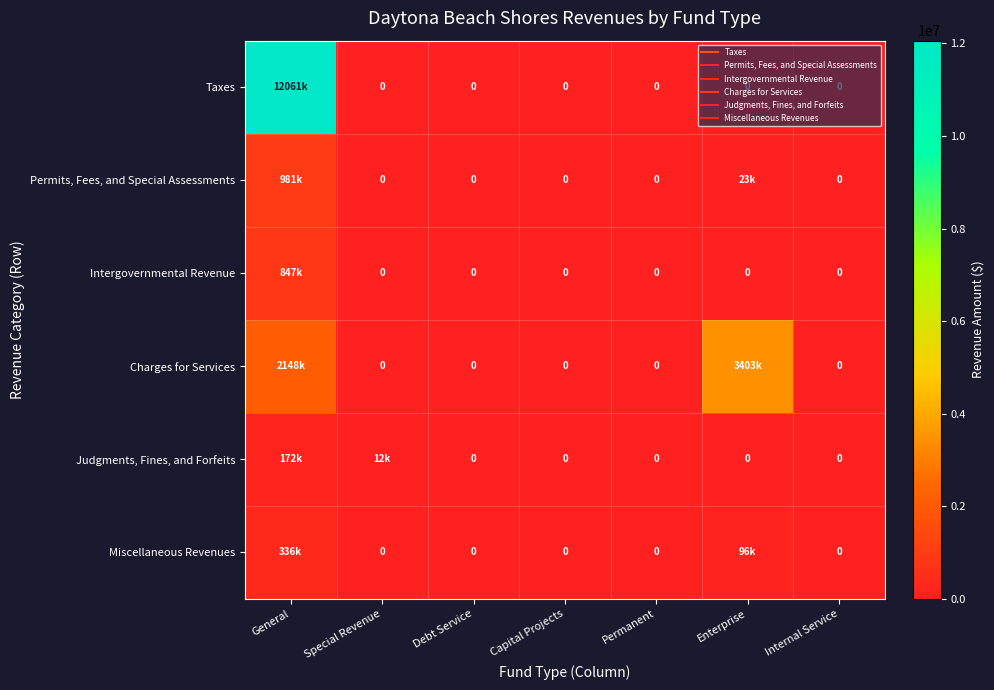

At Debt Service, list the series in order from smallest to largest.

Taxes, Permits, Fees, and Special Assessments, Intergovernmental Revenue, Charges for Services, Judgments, Fines, and Forfeits, Miscellaneous Revenues